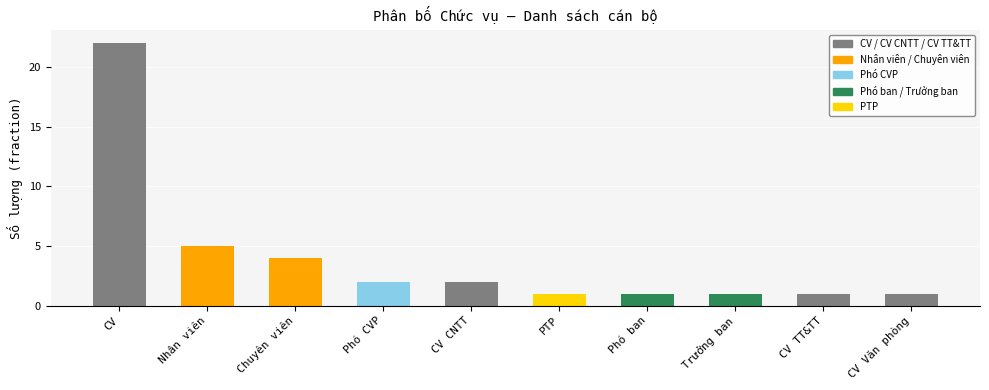

What is the smallest value displayed?

1